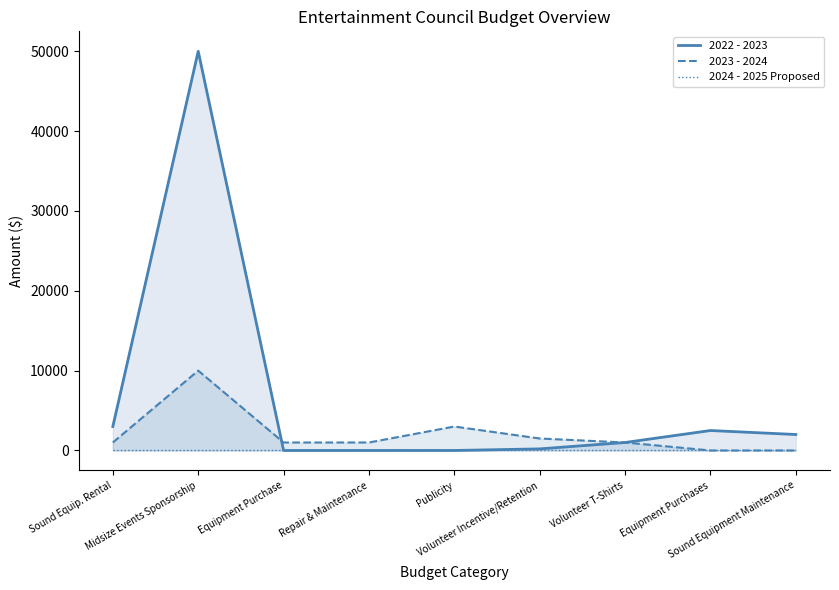

How many series are shown in this chart?

3